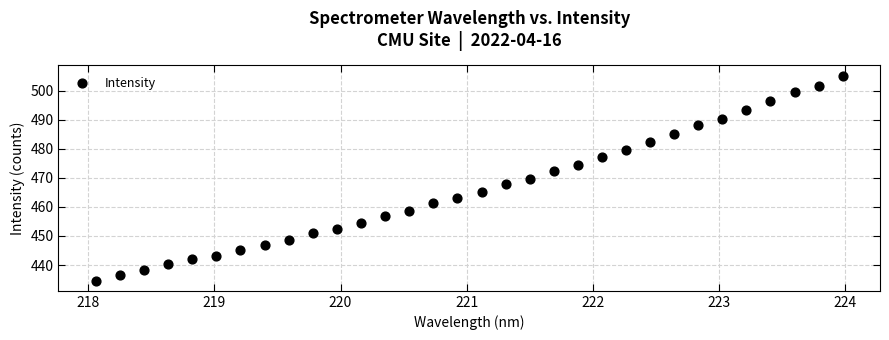

What is the range of X values (max minus min)?

5.9